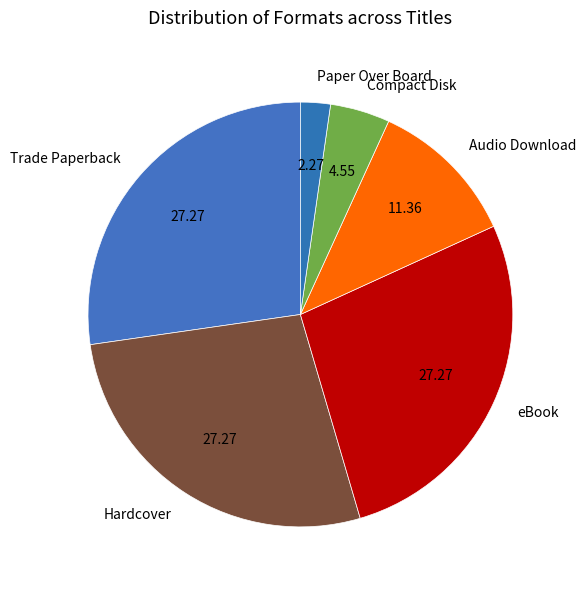

Is eBook the majority of the pie?

No